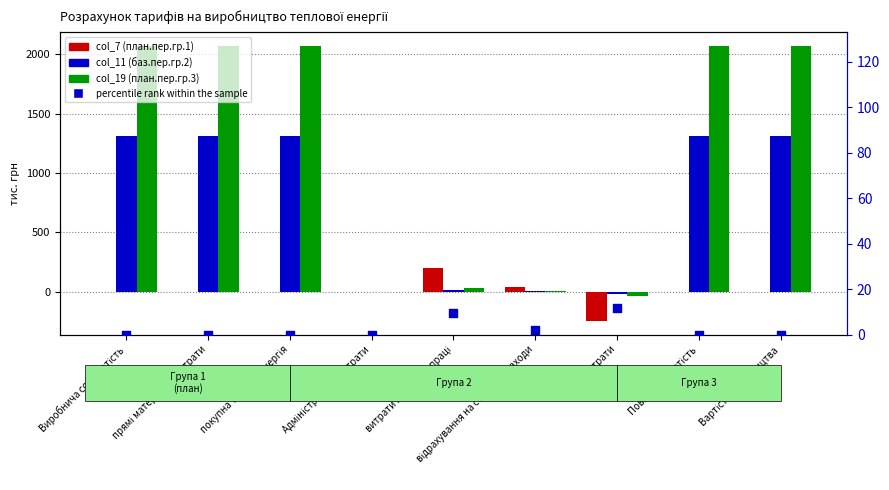

Which series contains the highest Y value?

col_19 (план.пер.гр.3)